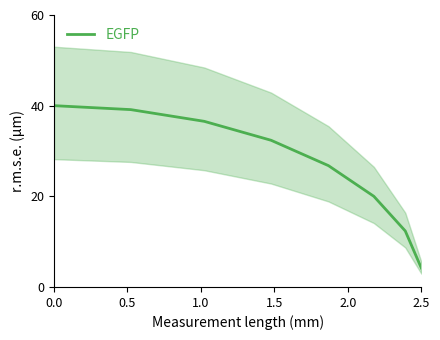

What is the value of the 13th point from the left?

12.4